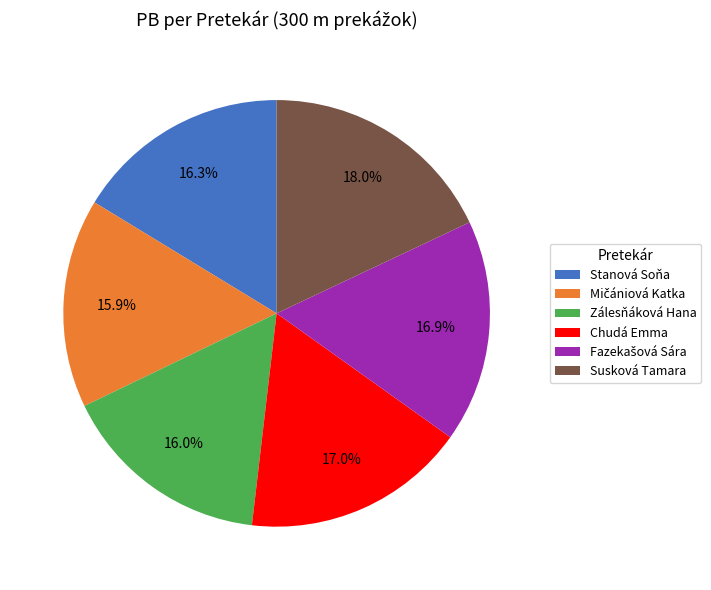

Does Stanová Soňa account for over 50% of the chart?

No